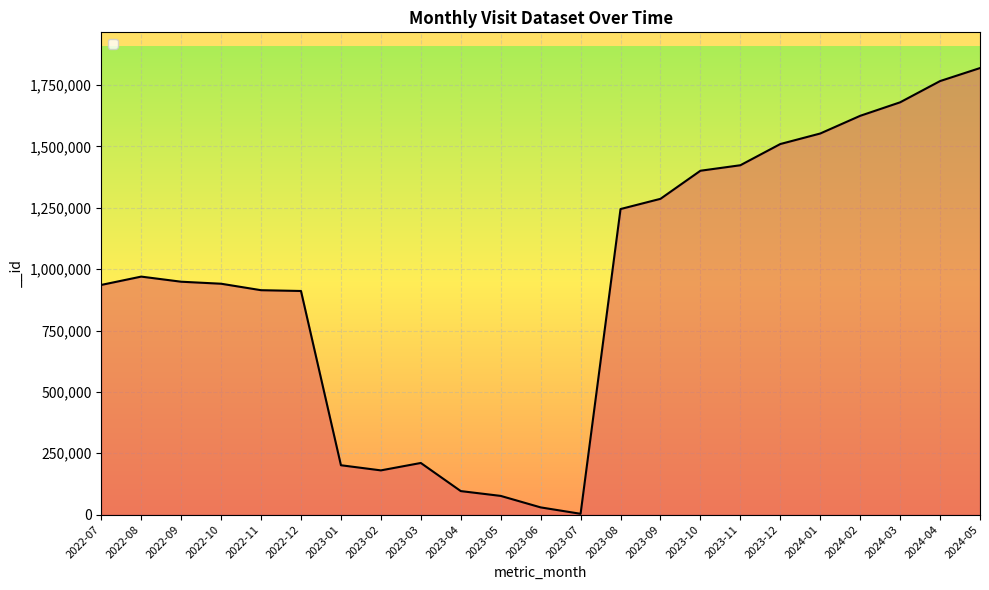

What is the greatest value displayed?

1819575